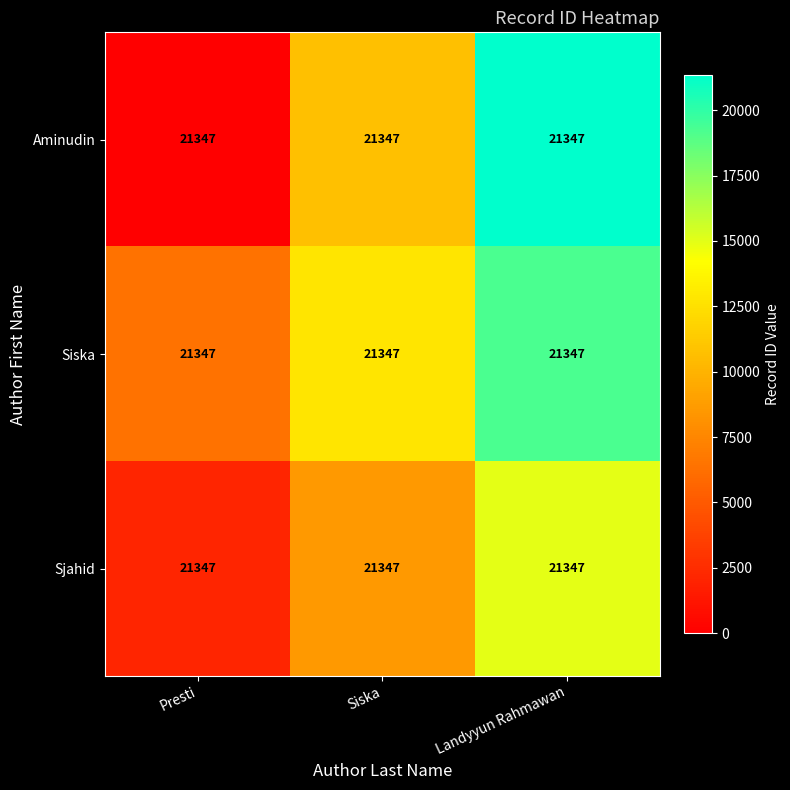

Is the value of Sjahid at Siska greater than the value of Siska at Presti?

Yes